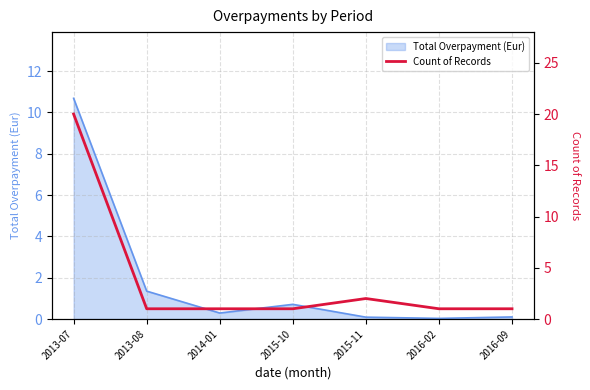

What position from the left is 2016-02?

6